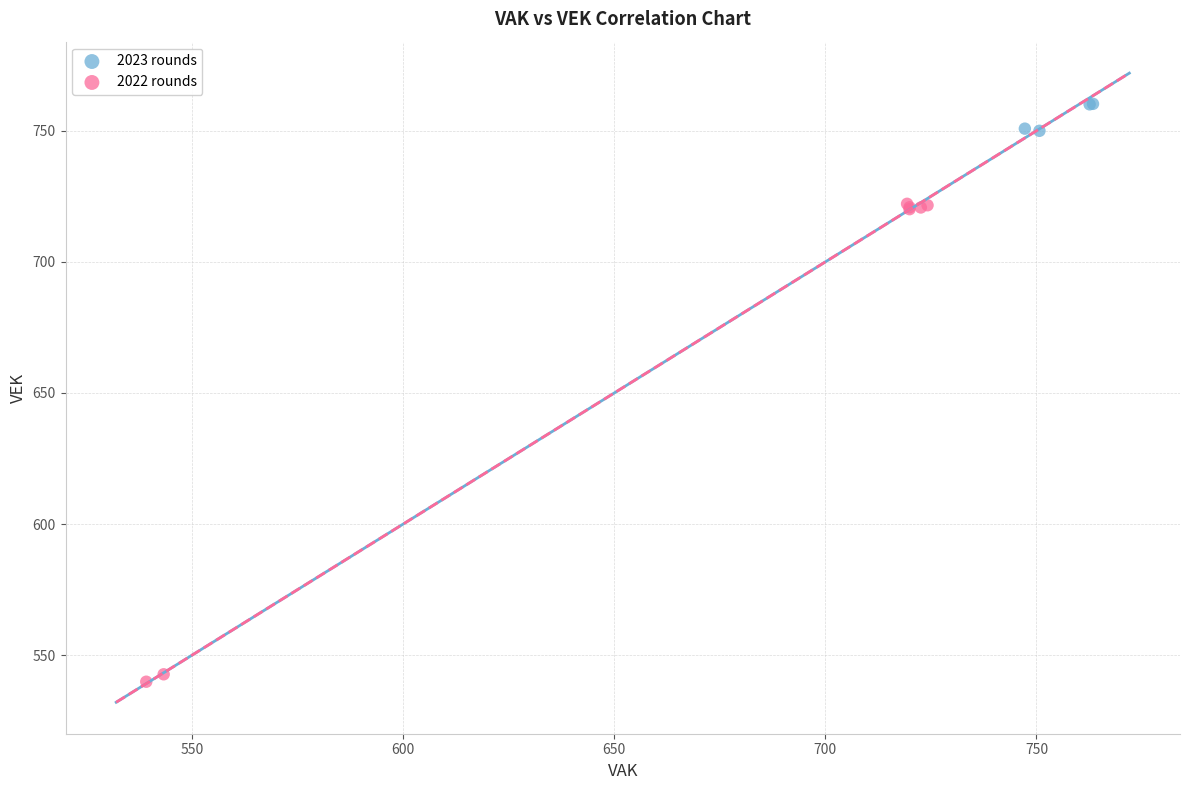

Which series reaches the maximum Y coordinate?

2023 rounds